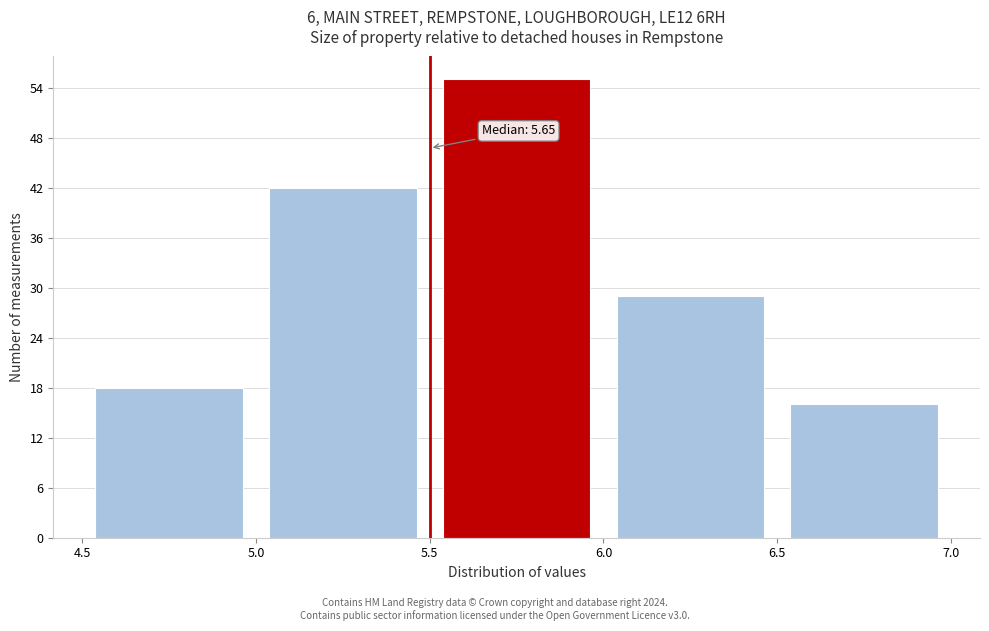

Which range on the x-axis has the tallest bar?

5.5 to 6.0